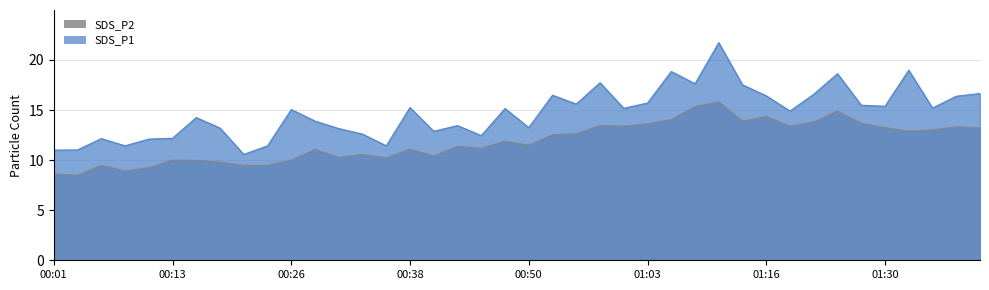

What is the approximate value of SDS_P1 at 01:10?

21.7